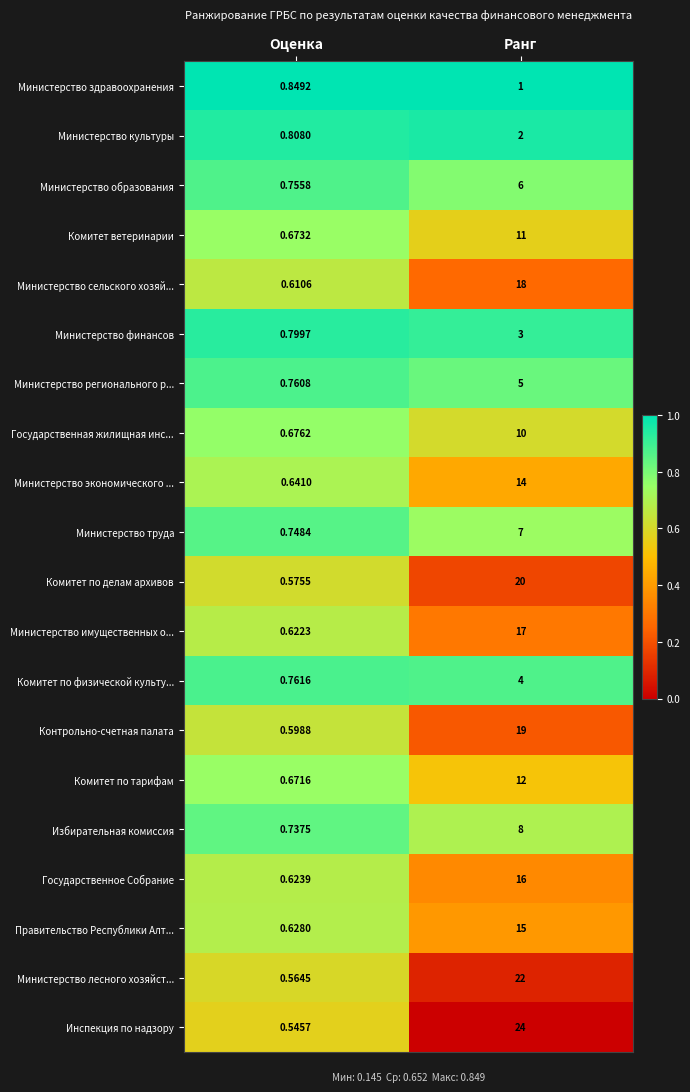

Where is Правительство Республики Алт... nearest to the value 7?

Оценка